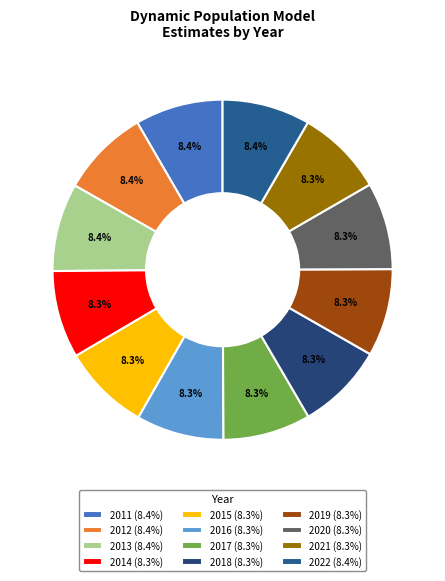

Count the number of slices in the pie.

12